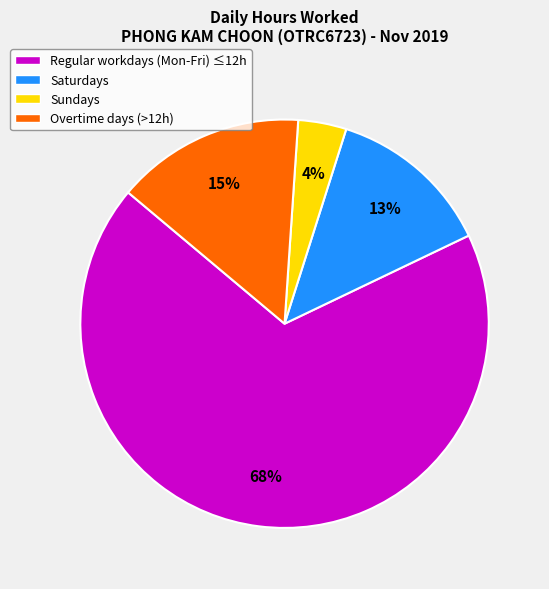

Does Sundays account for over 50% of the chart?

No